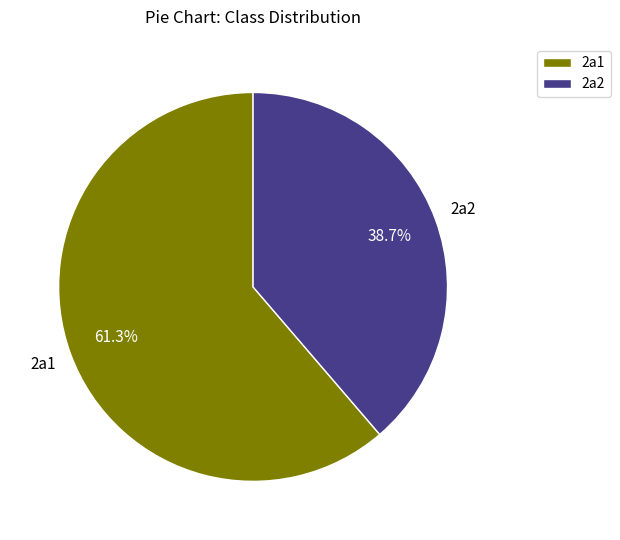

Rank the categories by value from highest to lowest.

2a1, 2a2